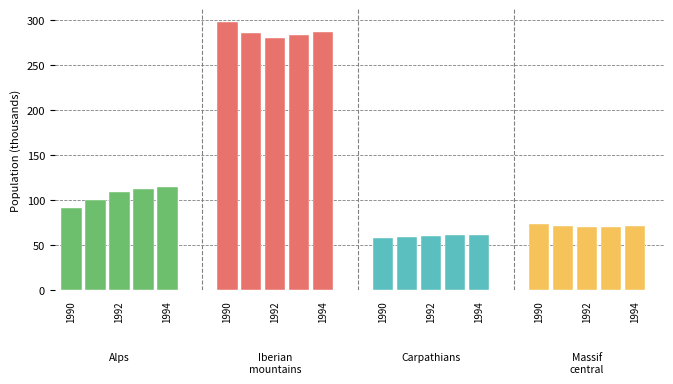

Does the chart contain any negative values?

No